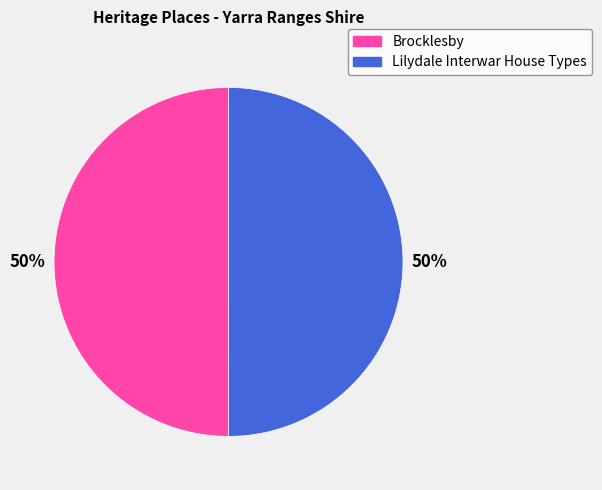

Do Brocklesby and Lilydale Interwar House Types together represent more than half of the pie?

Yes